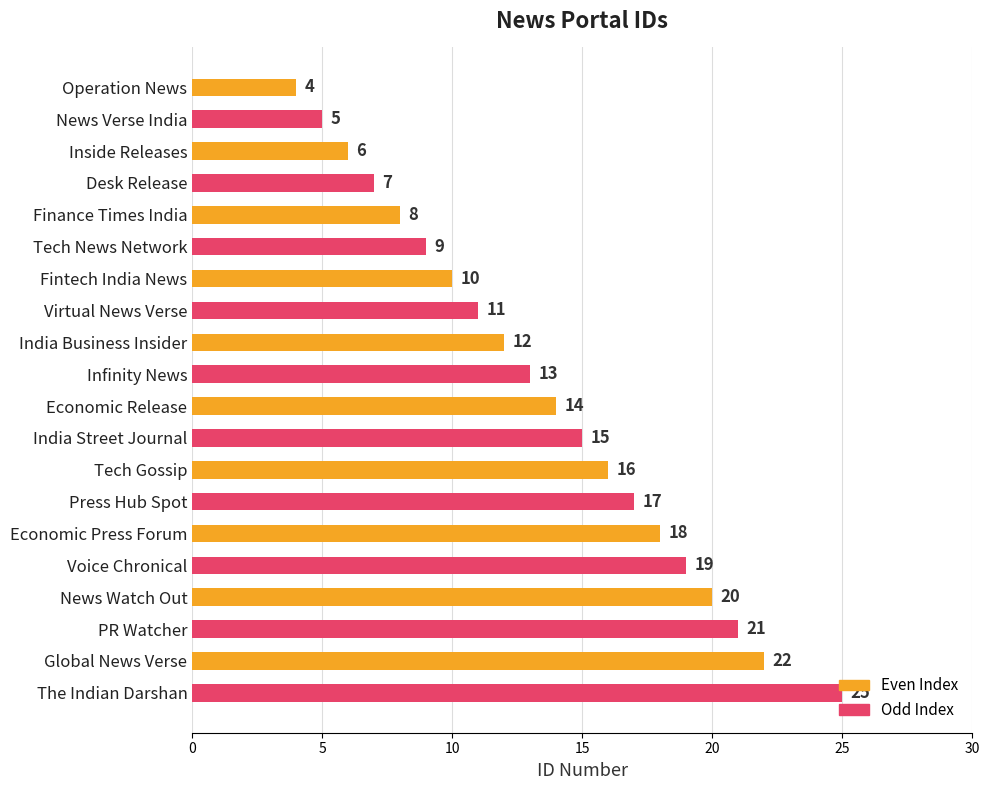

Rank the categories by value from lowest to highest.

Operation News, News Verse India, Inside Releases, Desk Release, Finance Times India, Tech News Network, Fintech India News, Virtual News Verse, India Business Insider, Infinity News, Economic Release, India Street Journal, Tech Gossip, Press Hub Spot, Economic Press Forum, Voice Chronical, News Watch Out, PR Watcher, Global News Verse, The Indian Darshan